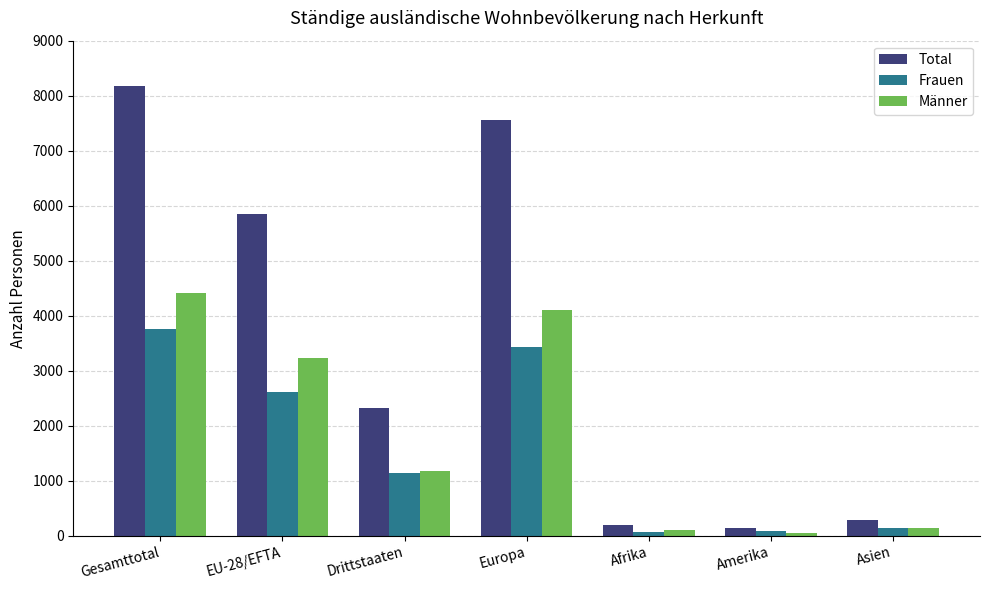

Which label corresponds to the largest value in the chart?

Gesamttotal